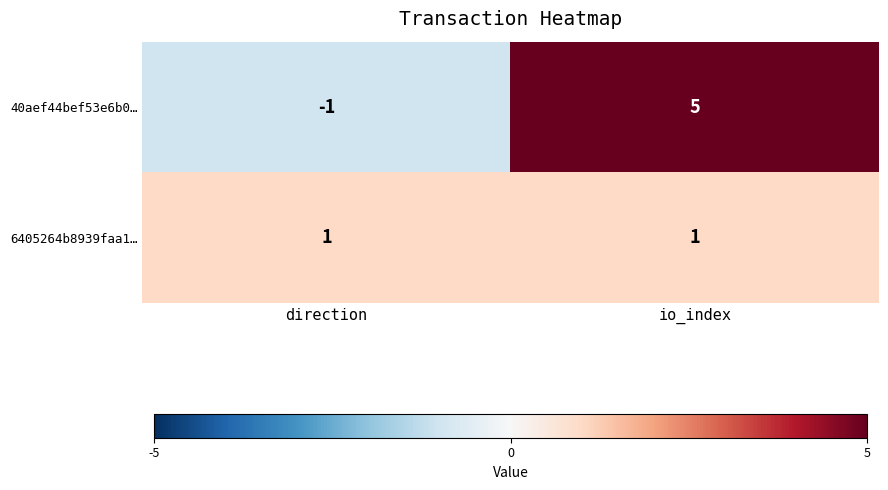

What is the difference between the maximum and minimum values in the 40aef44bef53e6b0… series?

6